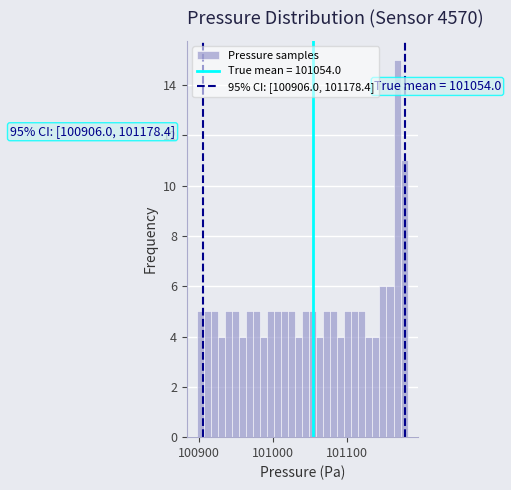

Read against the x-axis, roughly where is the centre of the tallest bar?

101170